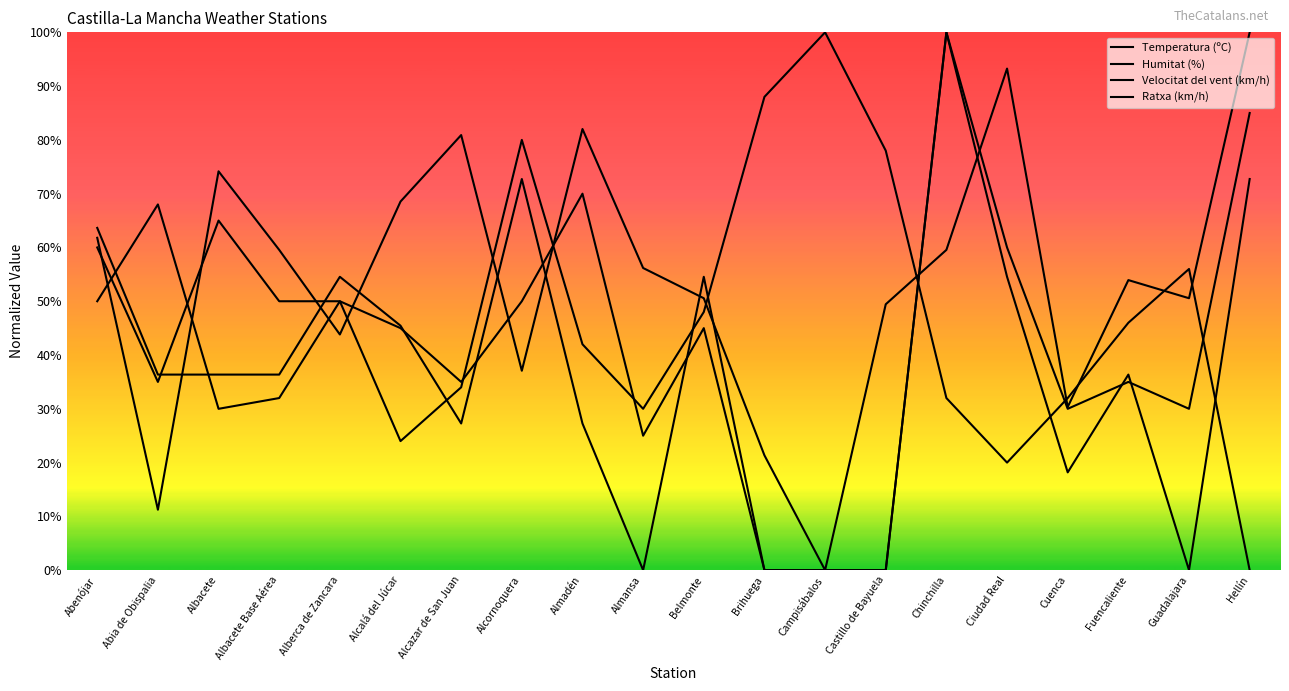

Where is Humitat (%) nearest to the value 50?

Abenójar